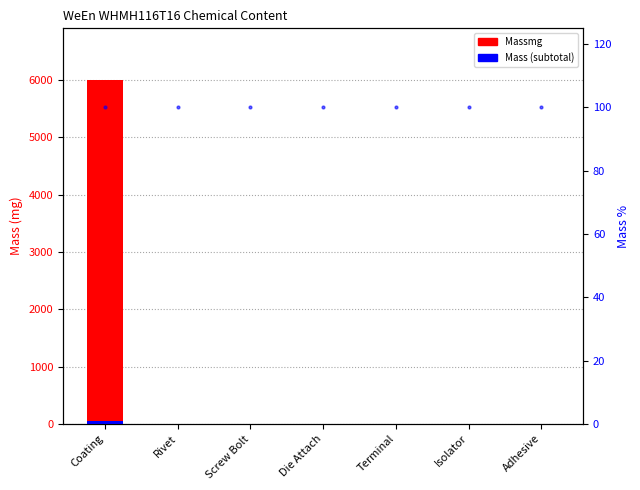

At which label does Massmg reach its minimum?

Adhesive